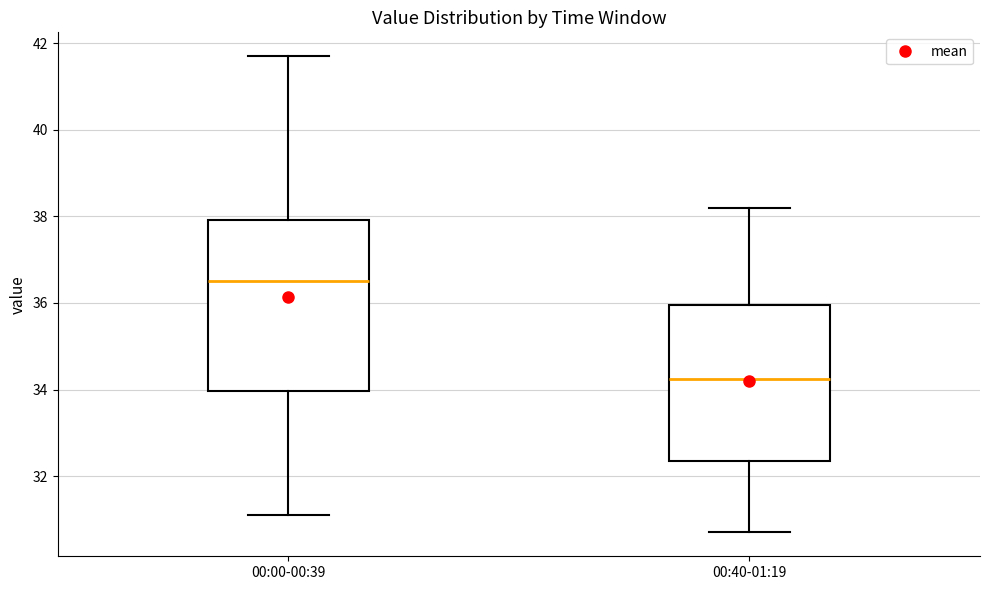

Which box's median line is the highest?

00:00-00:39